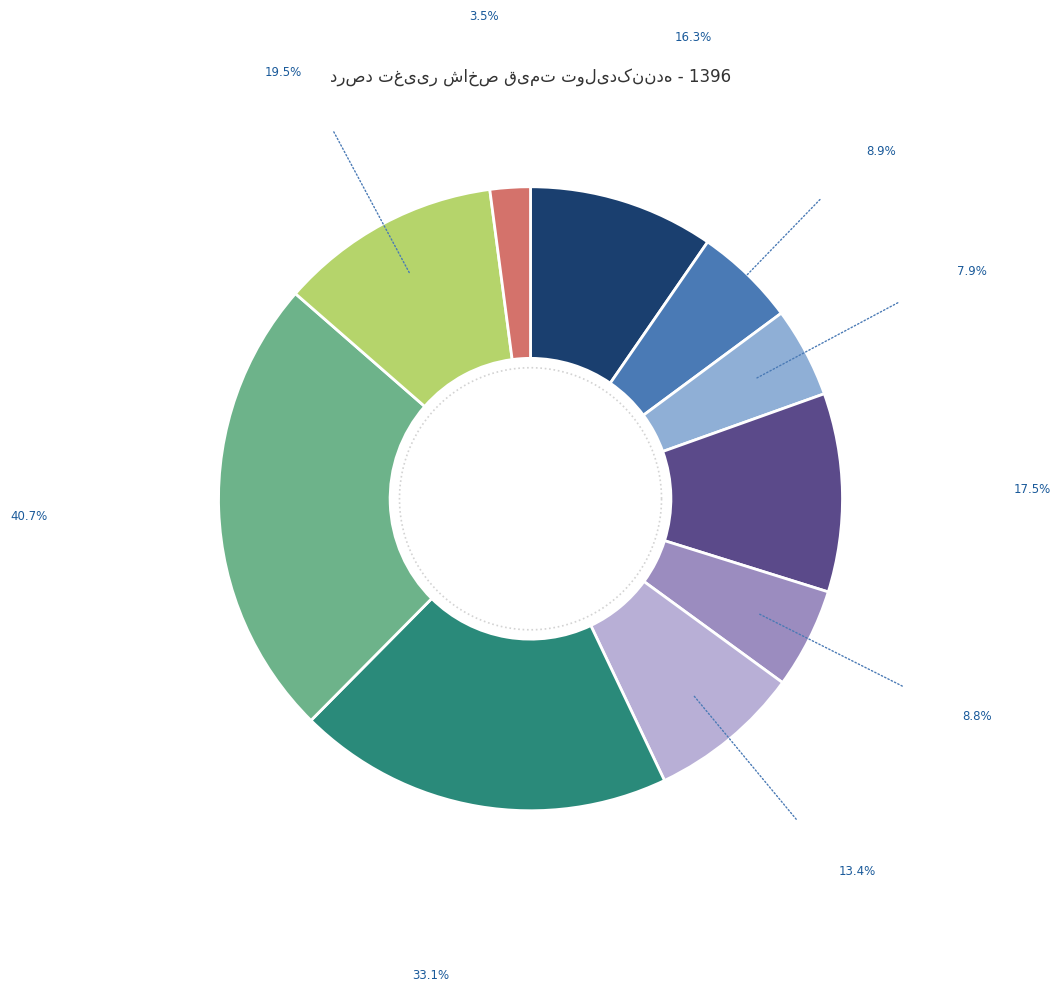

Does تخم مرغ نطفه دار account for over 50% of the chart?

No